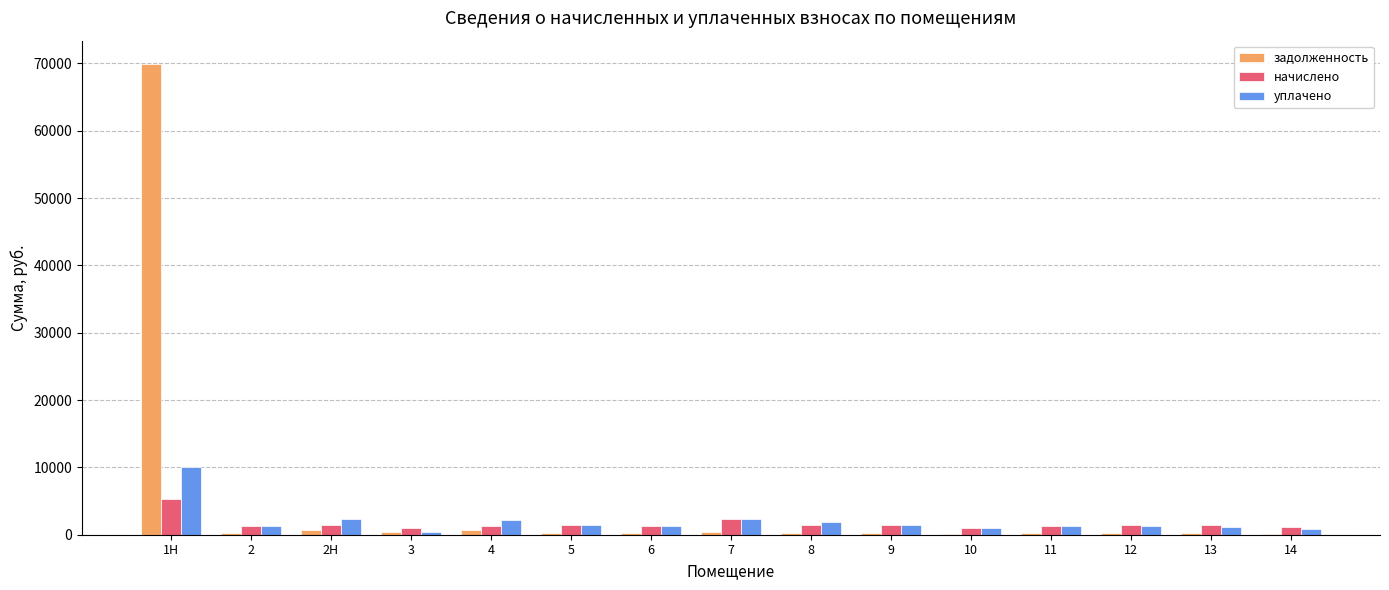

Which series has the largest total across all categories?

задолженность